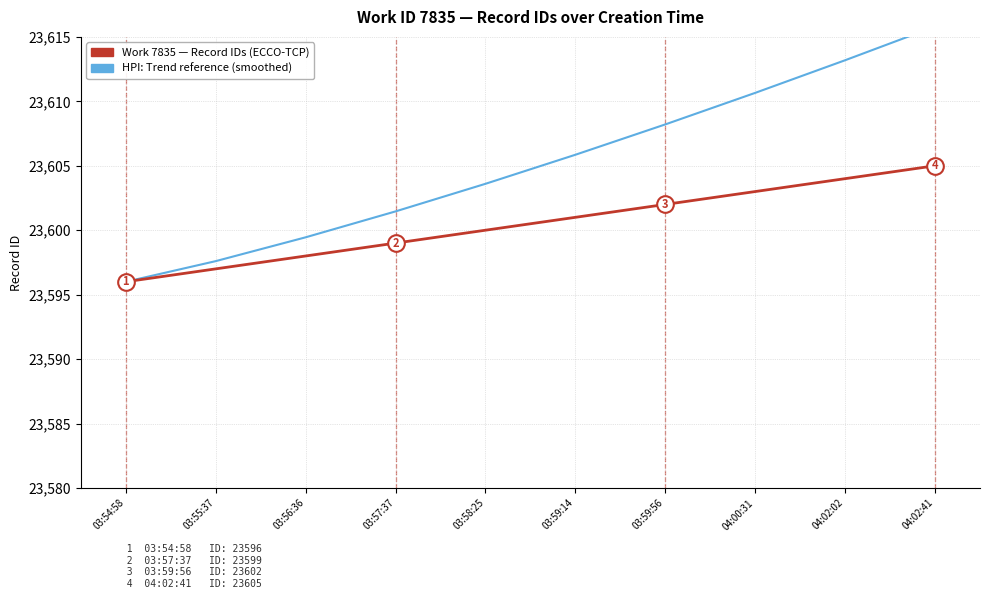

How many series are shown in this chart?

2